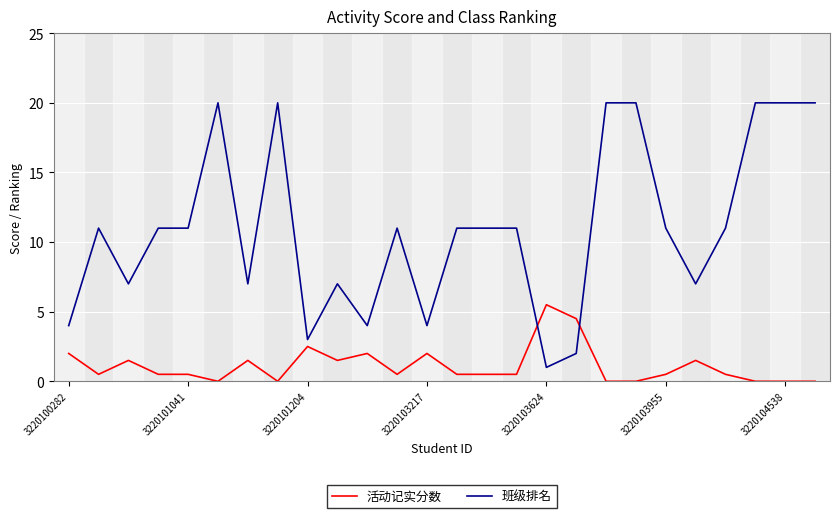

True or false: 班级排名 and 活动记实分数 intersect in this chart.

True